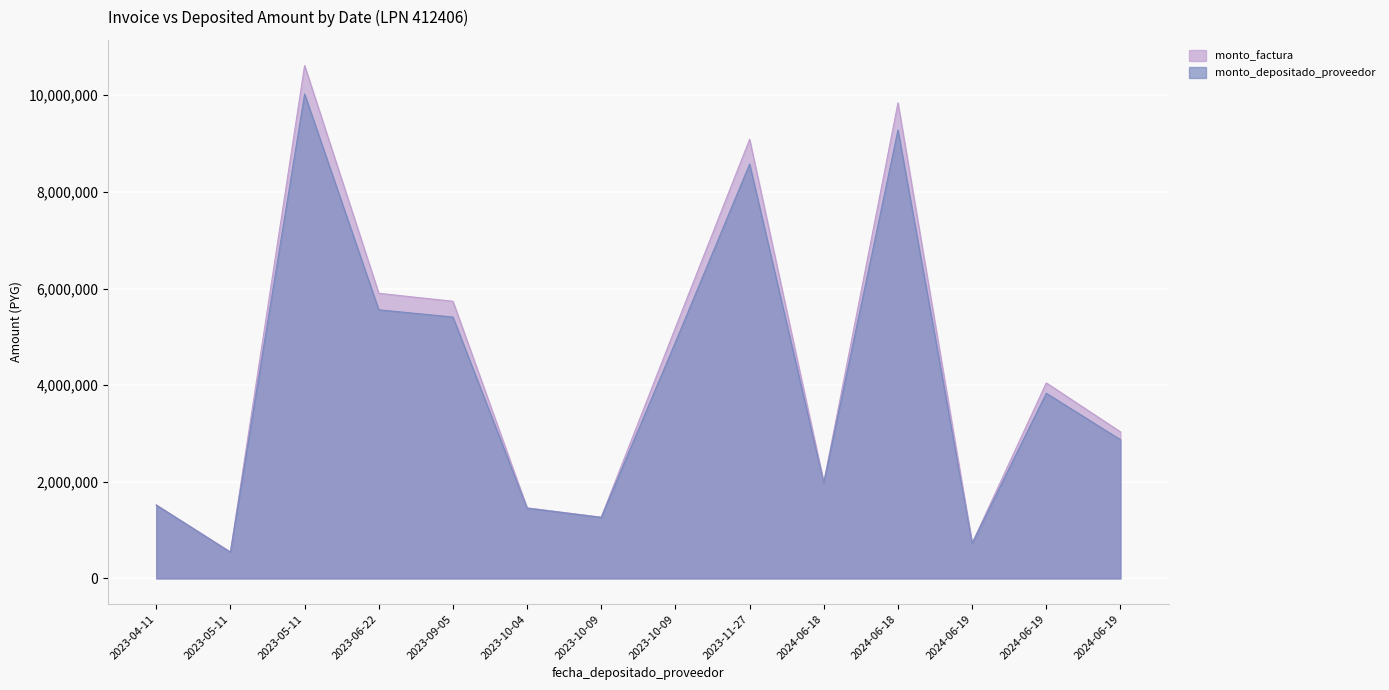

What is the maximum value for monto_depositado_proveedor?

10025853